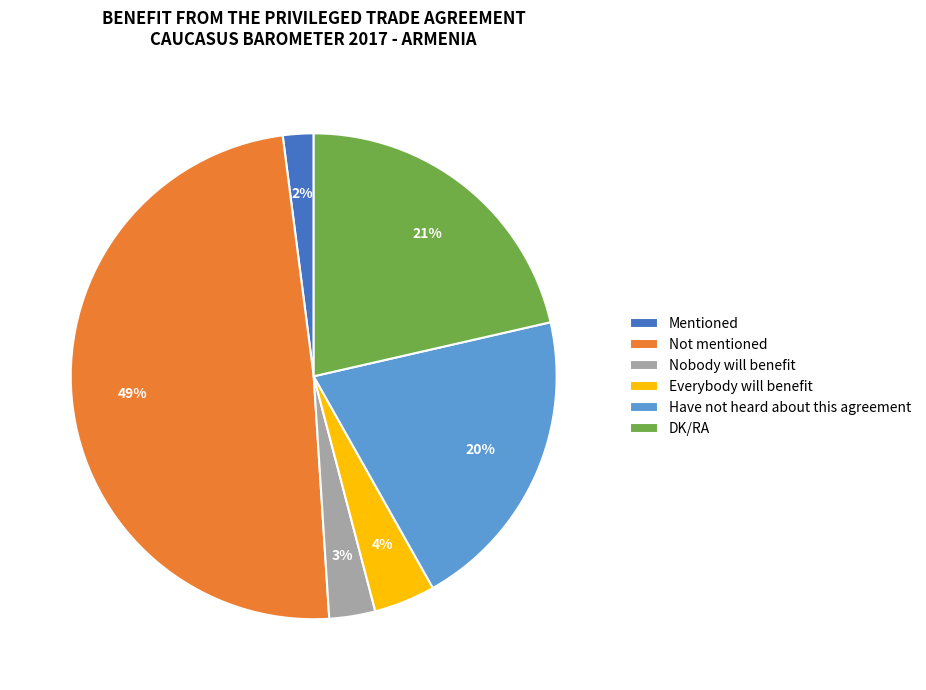

What is the ratio of the value at Have not heard about this agreement to the value at DK/RA?

1.0